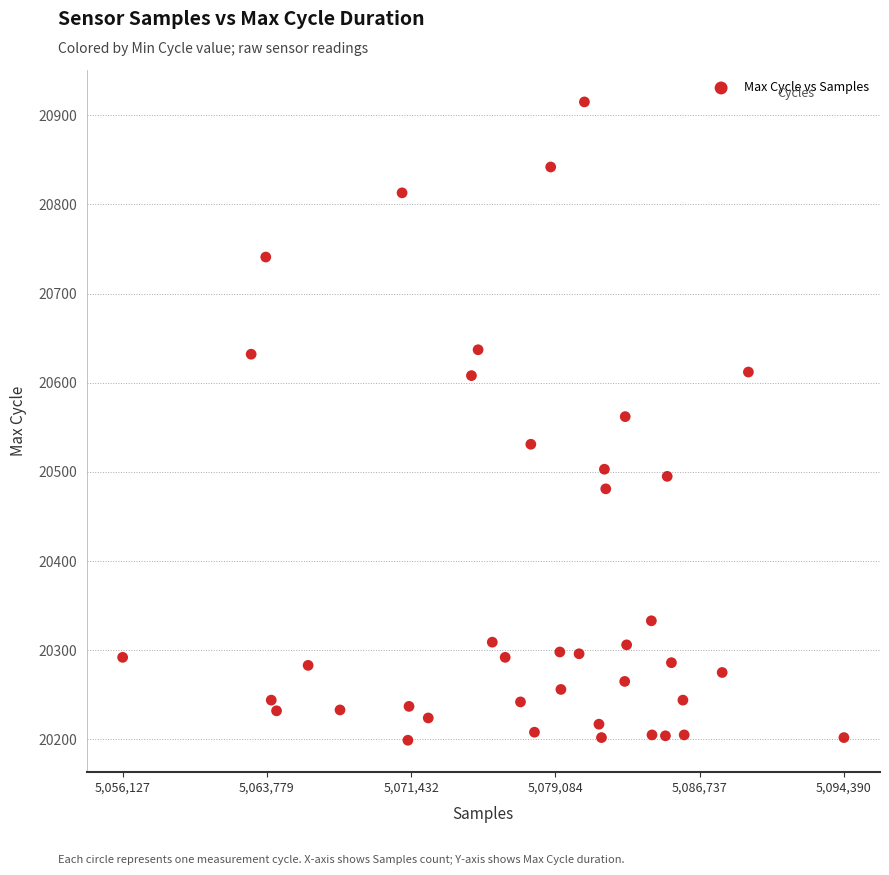

What is the range of Y values (max minus min)?

716